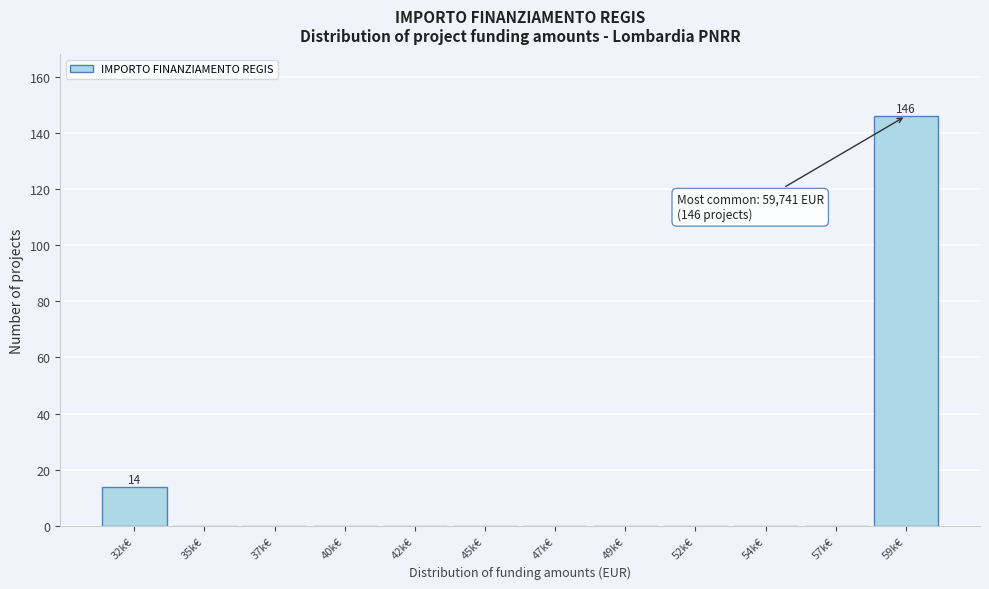

Reading left to right, transcribe all the data shown in this chart.

32k€=14	35k€=0	37k€=0	40k€=0	42k€=0	45k€=0	47k€=0	49k€=0	52k€=0	54k€=0	57k€=0	59k€=146